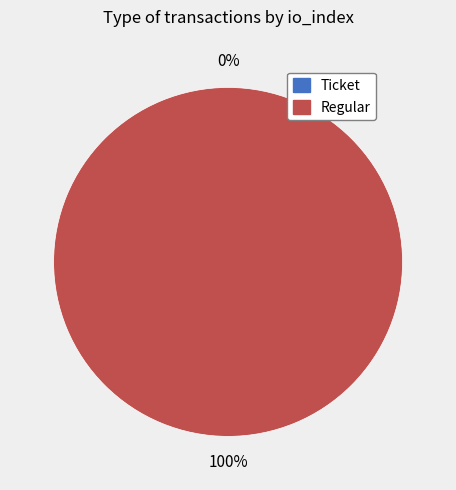

What is the majority slice?

Regular